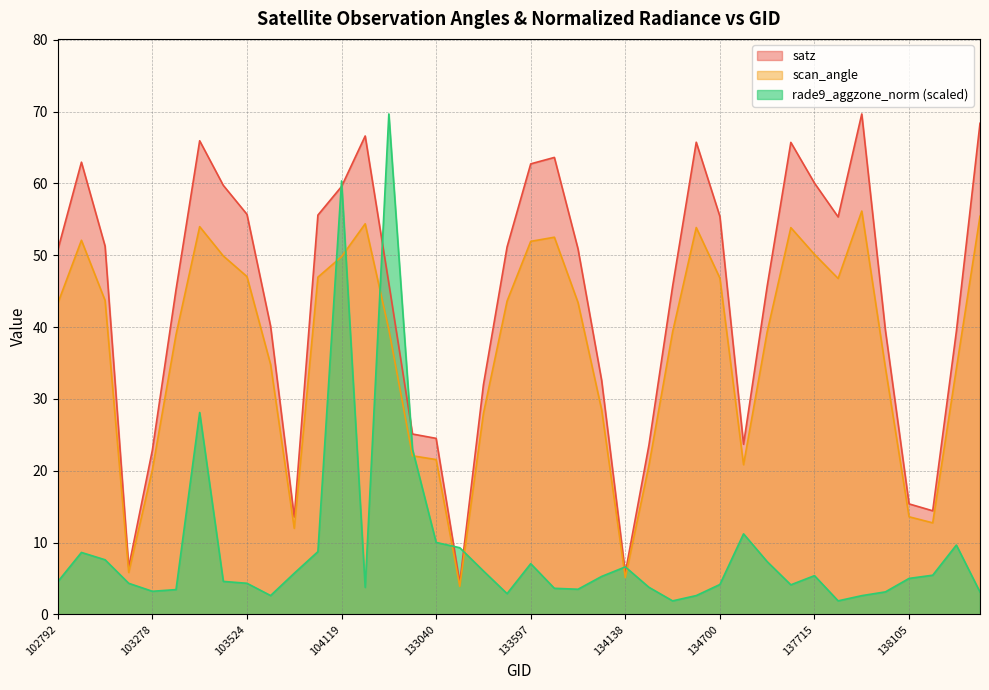

Does the chart display data point markers on the line(s)?

No